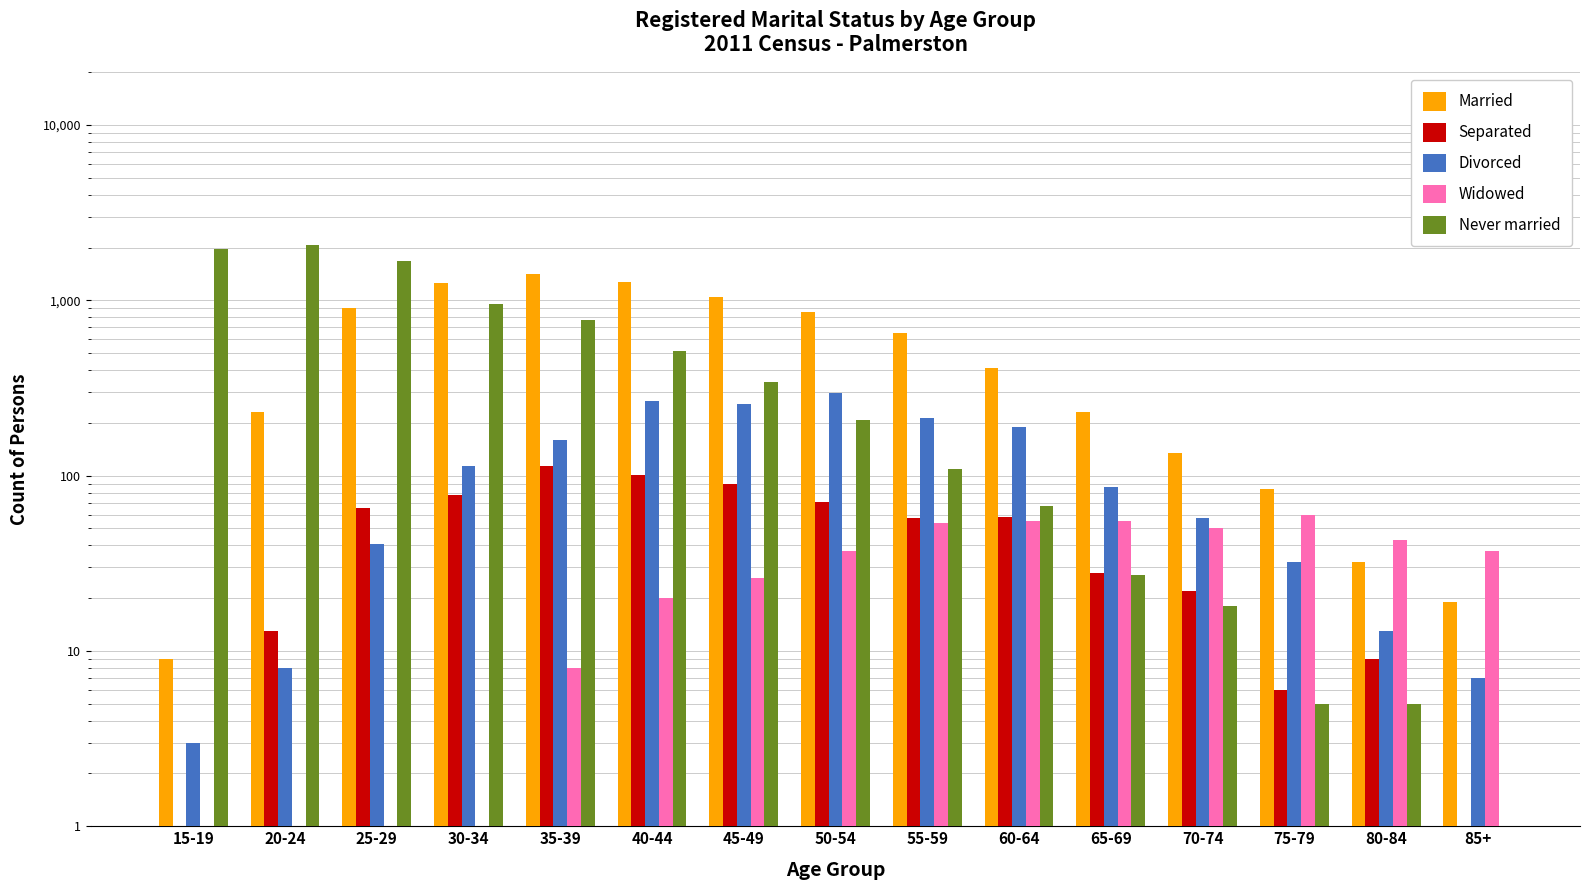

How many groups of bars are there?

15